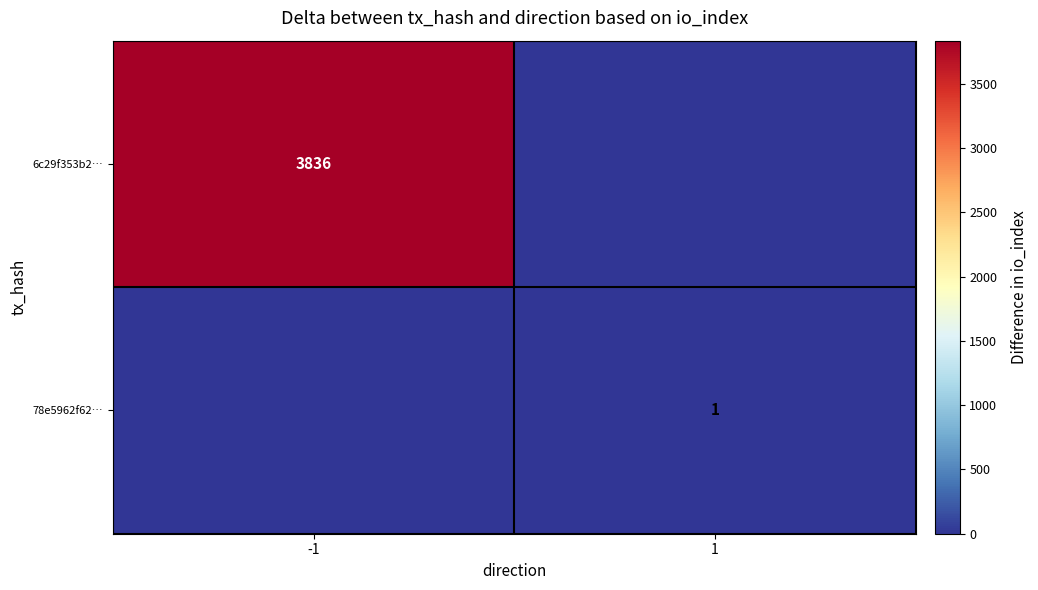

Between -1 and 1, which is larger?

-1